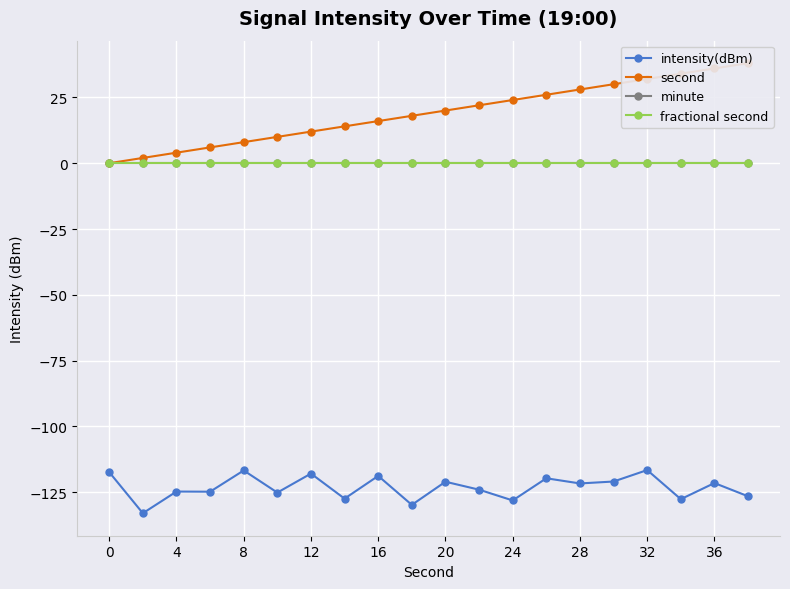

Is this an area chart (filled region under the line)?

No